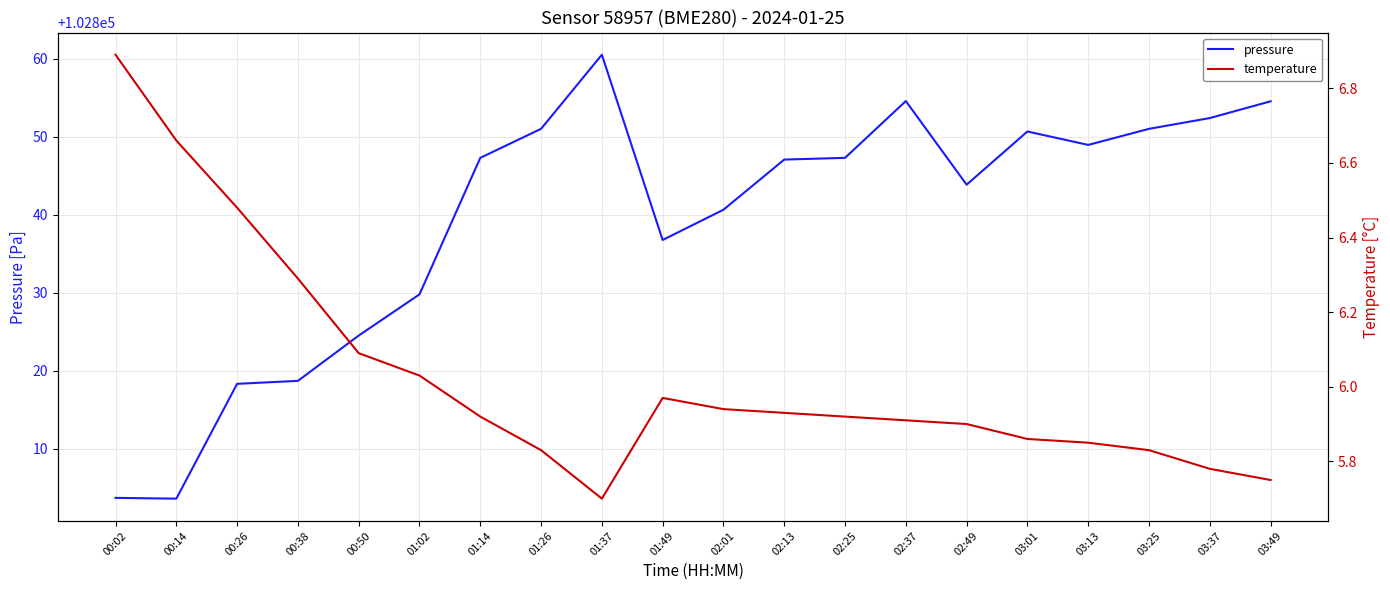

List the labels in order of temperature value, largest first.

00:02, 00:14, 00:26, 00:38, 00:50, 01:02, 01:49, 02:01, 02:13, 01:14, 02:25, 02:37, 02:49, 03:01, 03:13, 01:26, 03:25, 03:37, 03:49, 01:37